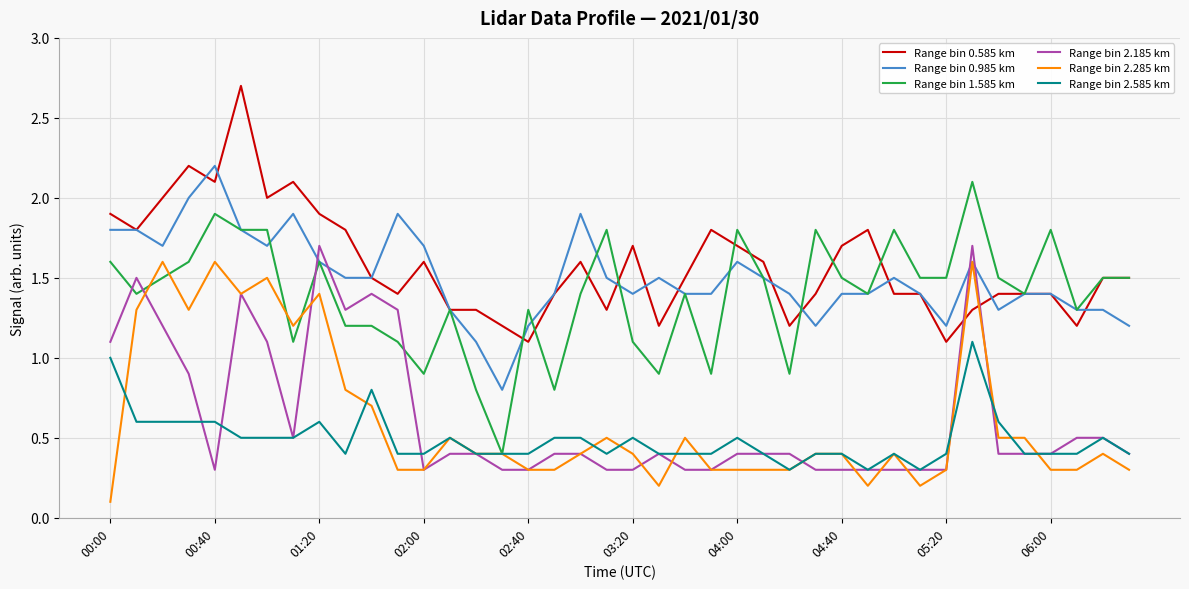

What is the maximum value shown in the chart?

2.7